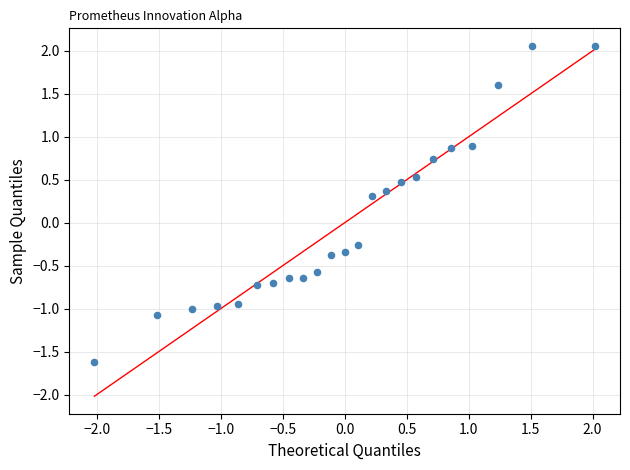

What is the range of X values (max minus min)?

4.0